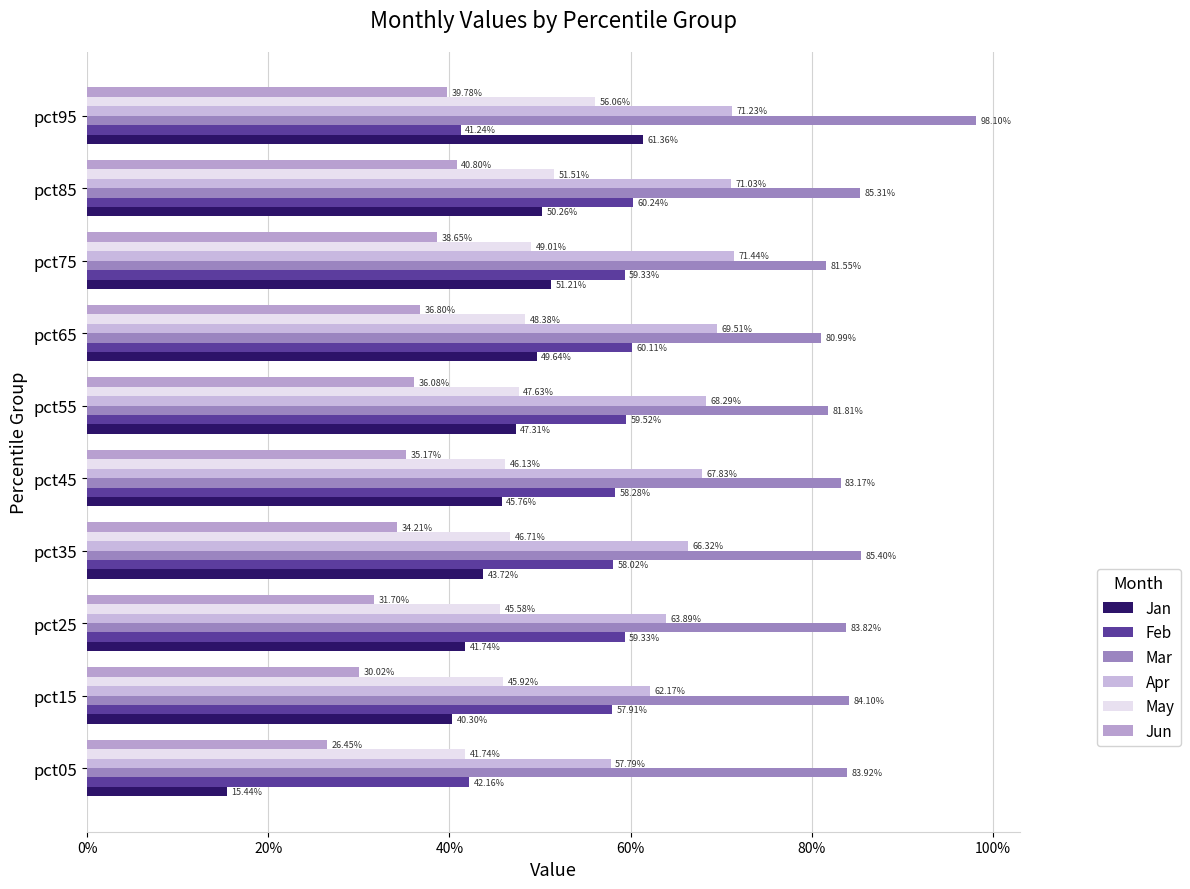

At how many categories does at least one series exceed 0?

10